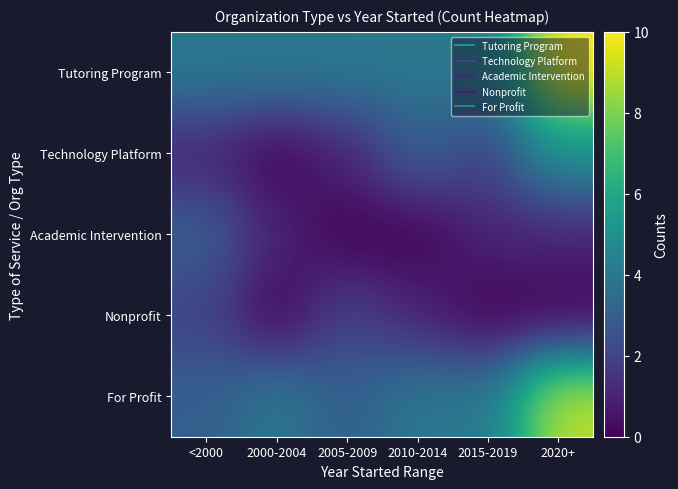

At which category is the sum across all series the highest?

2020+